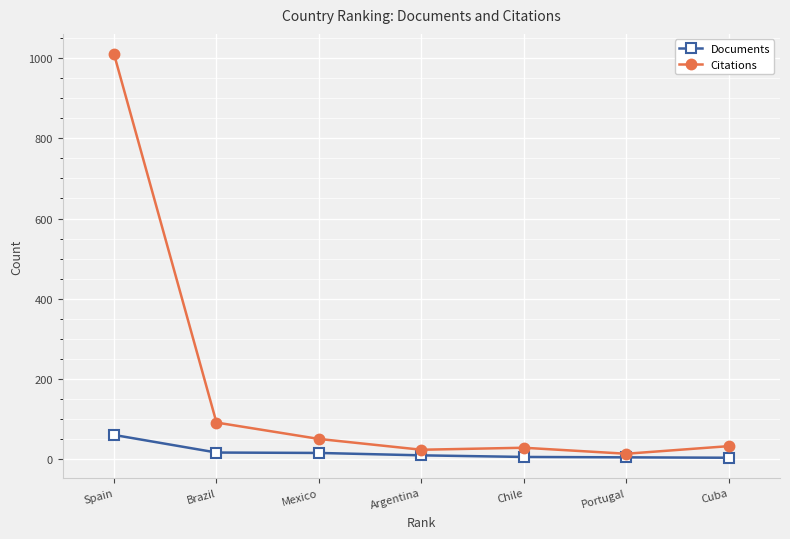

What are all the series names shown in the legend?

Documents, Citations